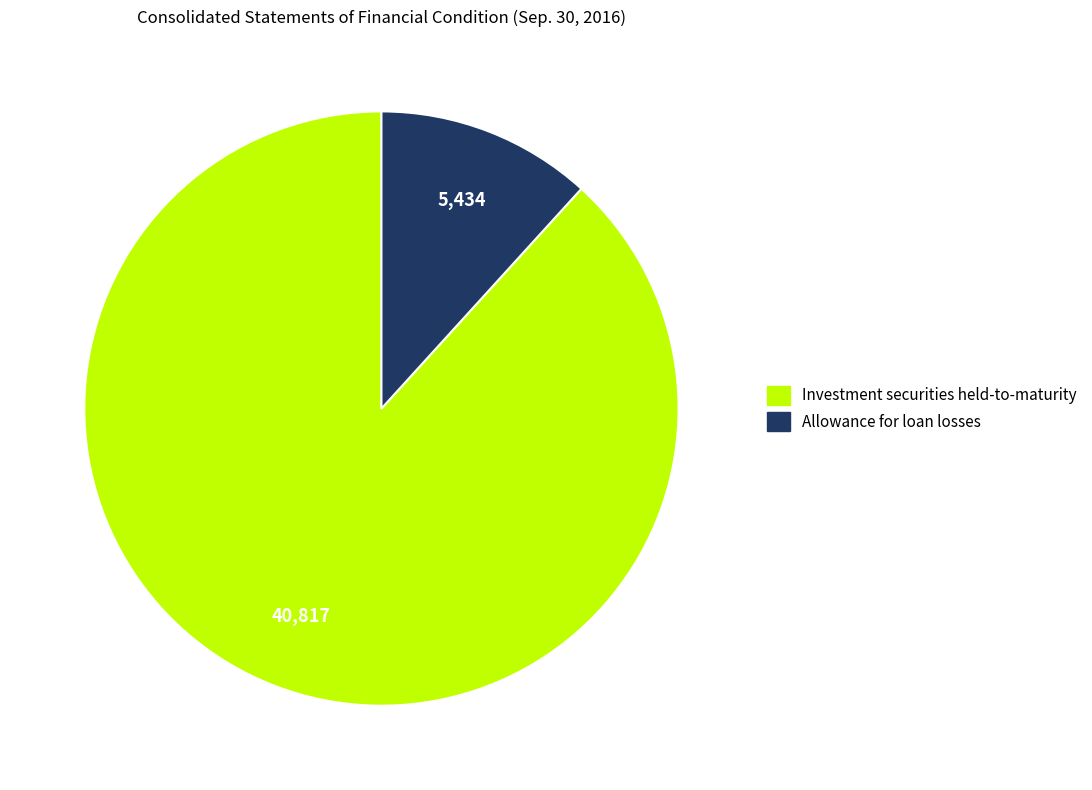

Is there any slice that represents more than half of the pie?

Yes